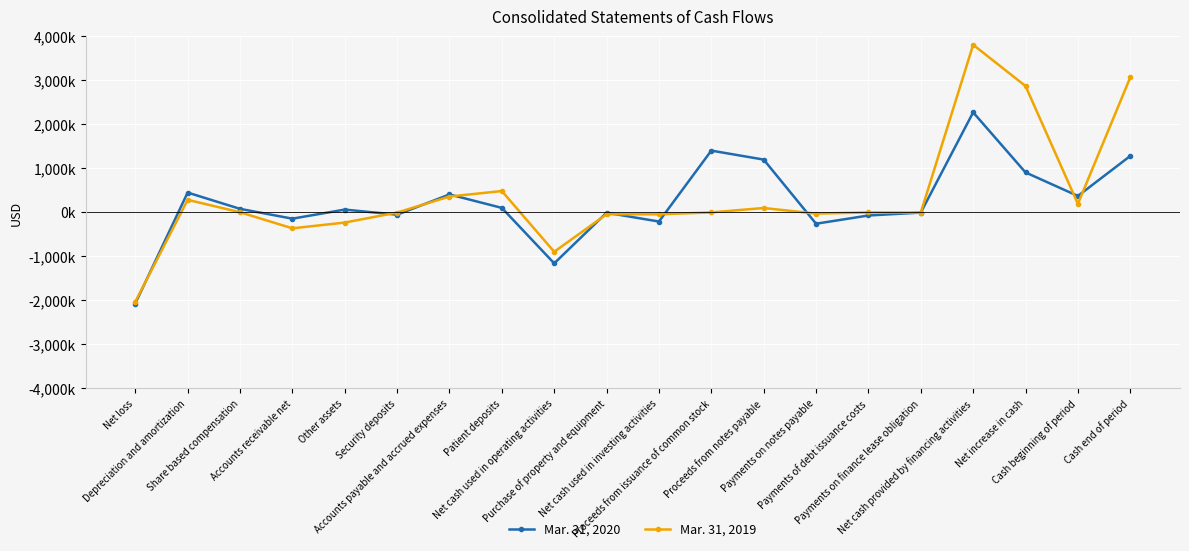

Rank the series at Share based compensation from highest to lowest value.

Mar. 31, 2020, Mar. 31, 2019